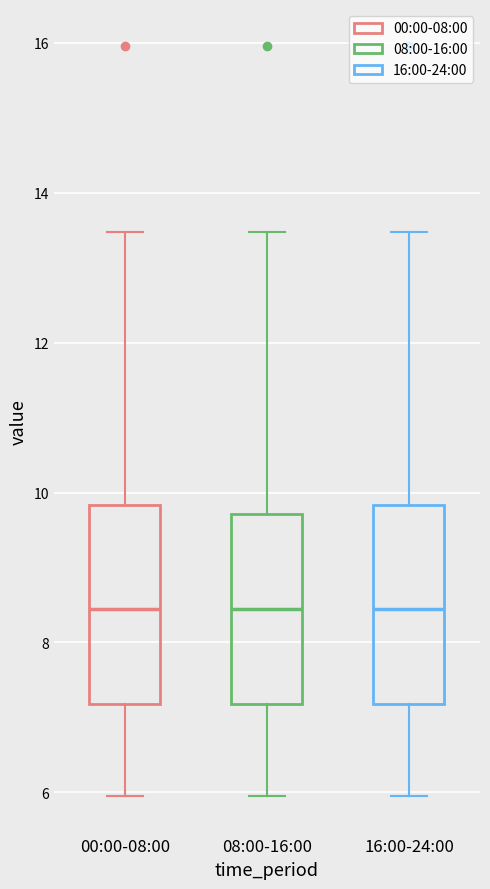

Reading left to right, transcribe this box plot: for each box, give where its median line is, the range the box spans, and where its two whiskers end, as read against the y-axis. The values are not printed on the chart, so give them approximately, as read against the axis.

00:00-08:00: median 8.4, box 7.2 to 9.8, whiskers 6.0 to 13.4
08:00-16:00: median 8.4, box 7.2 to 9.8, whiskers 6.0 to 13.4
16:00-24:00: median 8.4, box 7.2 to 9.8, whiskers 6.0 to 13.4